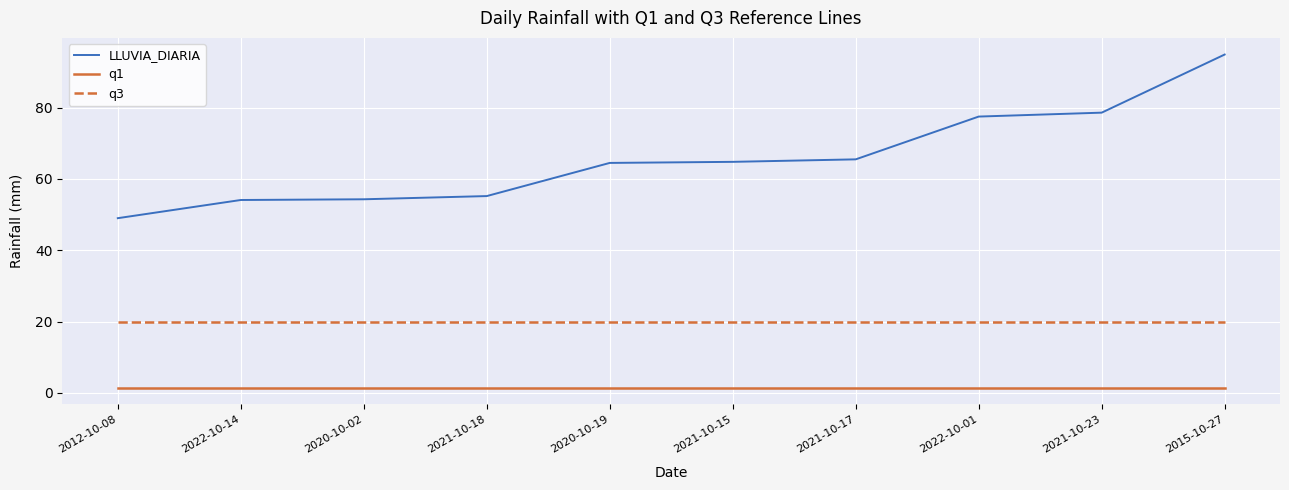

What is the sum of all LLUVIA_DIARIA values?

658.4